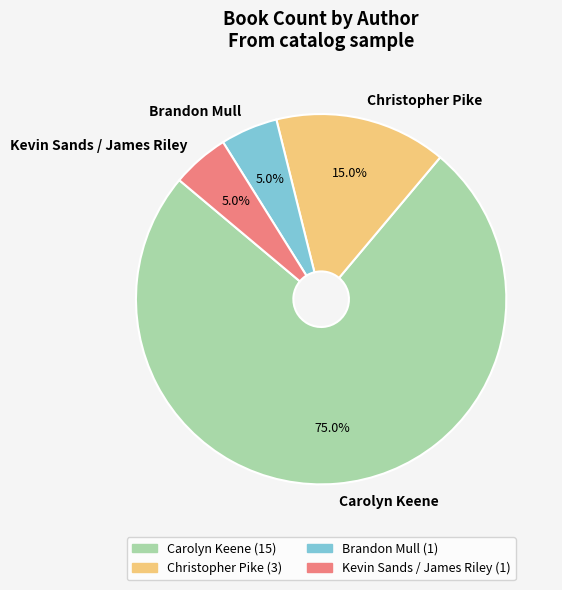

How much of the chart is everything except Kevin Sands / James Riley?

95.0%